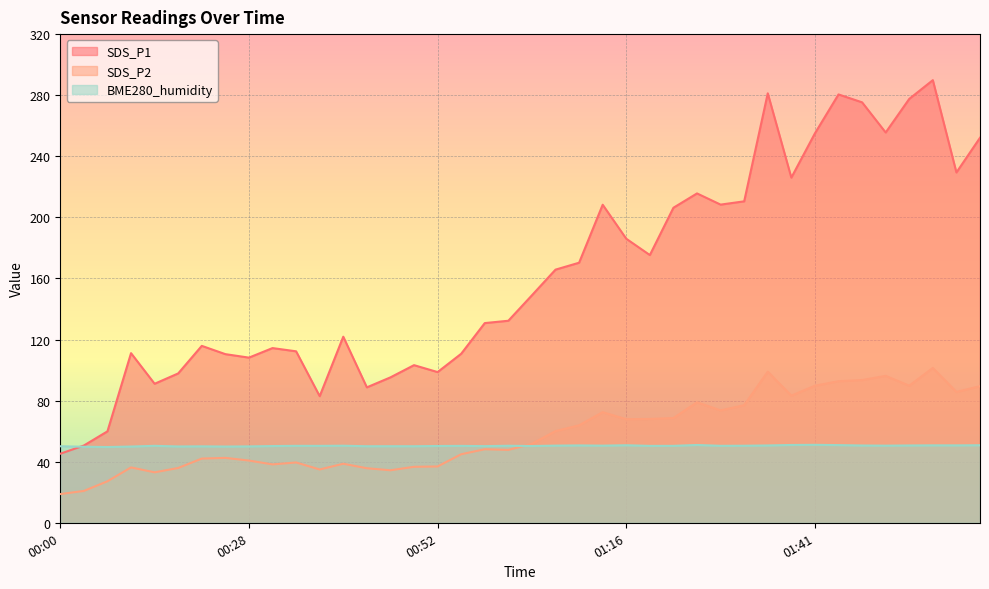

What is the smallest value displayed?

18.8